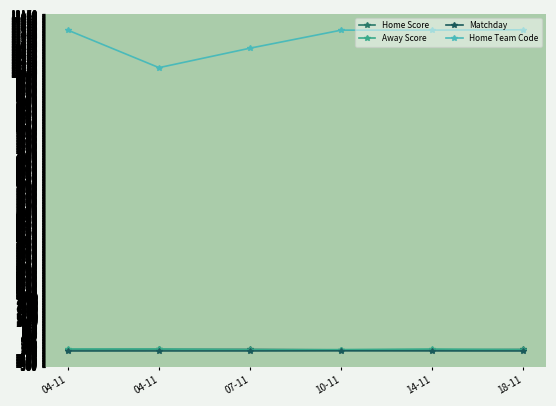

Count the number of categories in the chart.

6